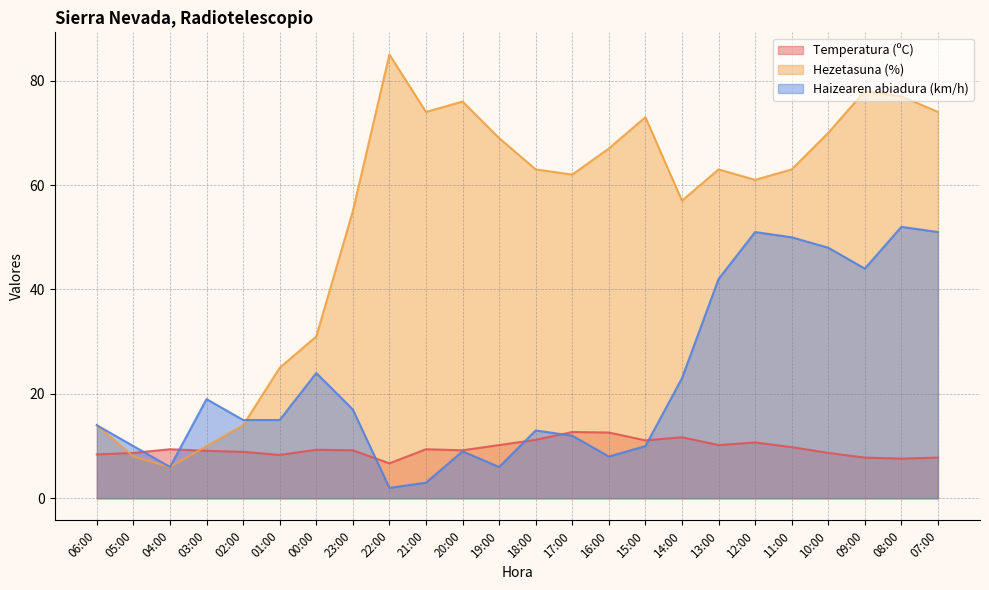

At which category does the chart reach its minimum across all series?

22:00